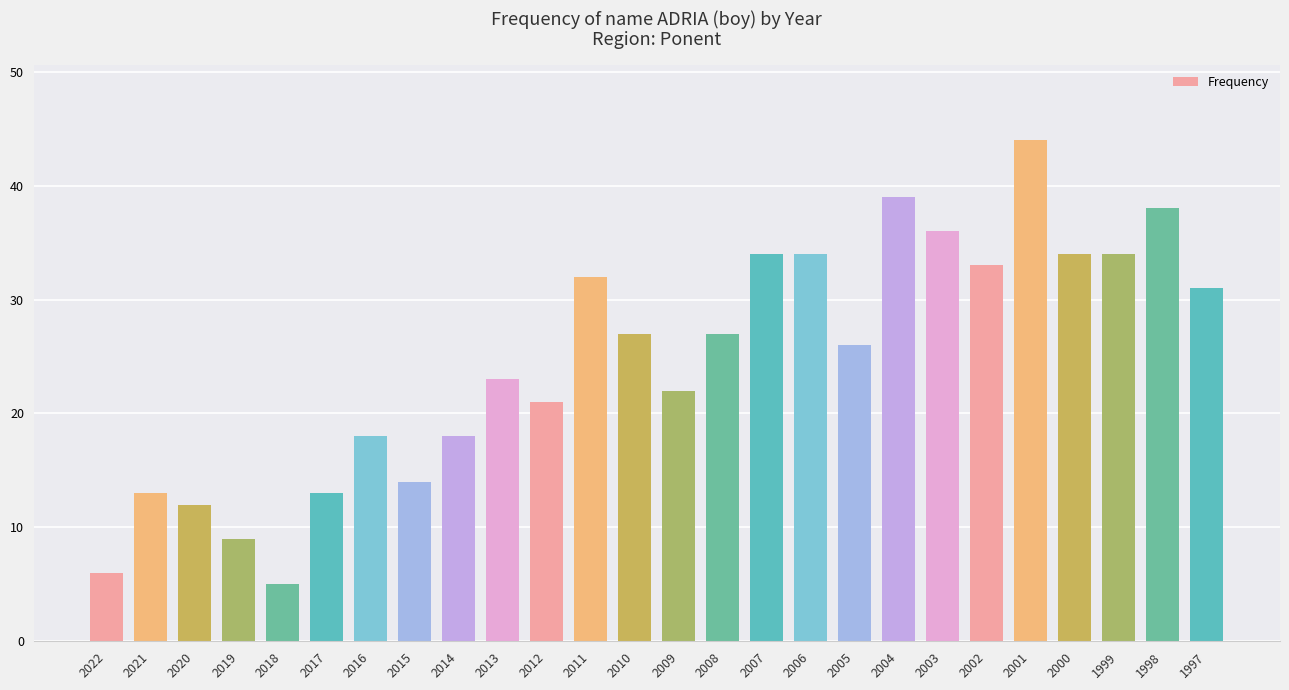

Between 2007 and 2001, which is larger?

2001